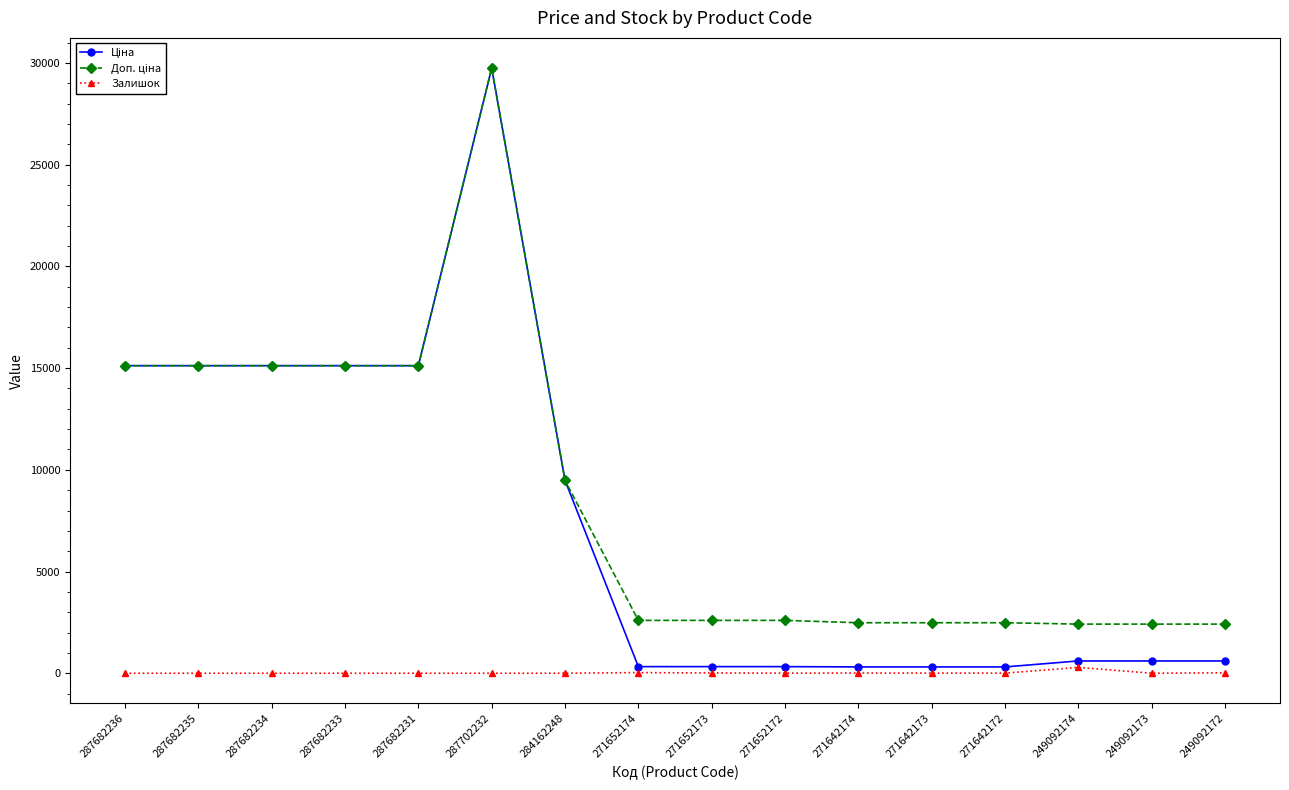

The Залишок series shows 5.0 at 271652172. True or false?

True